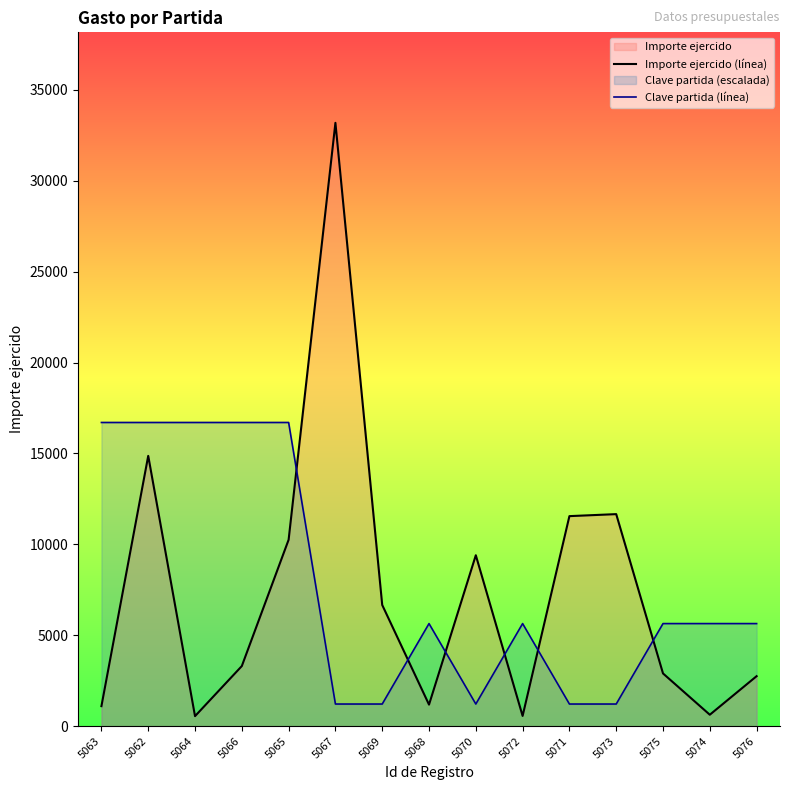

Rank the series at 5062 from lowest to highest value.

Importe ejercido (línea), Clave partida (línea)